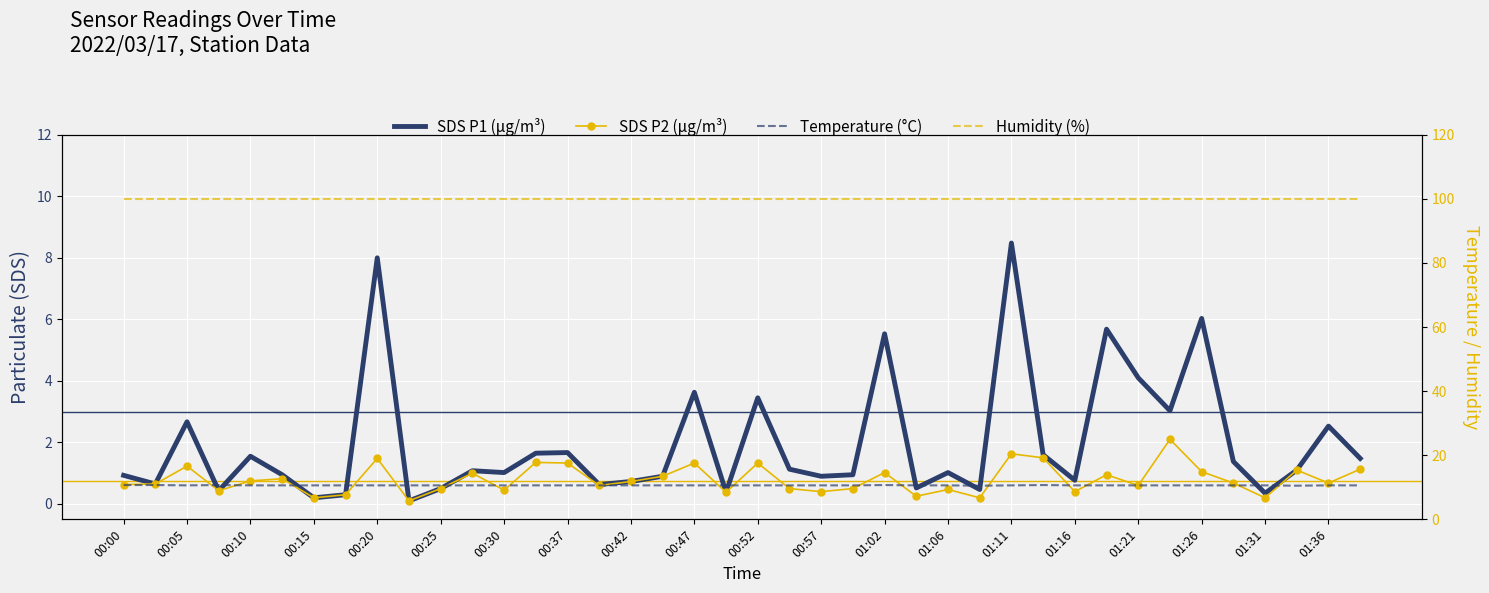

What are all the series names shown in the legend?

SDS P1 (μg/m³), SDS P2 (μg/m³), Temperature (°C), Humidity (%)